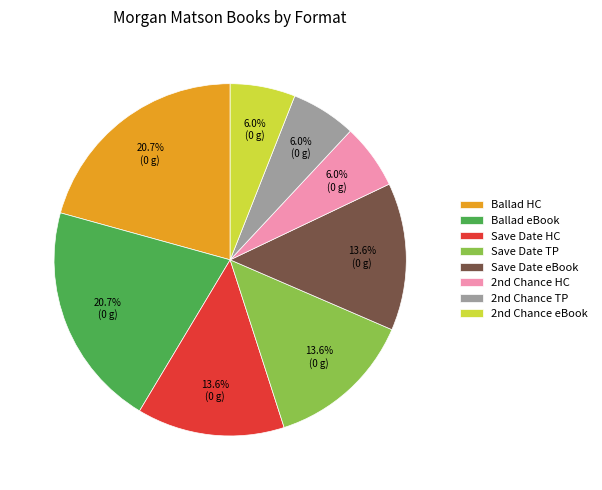

Is Save Date eBook the majority of the pie?

No